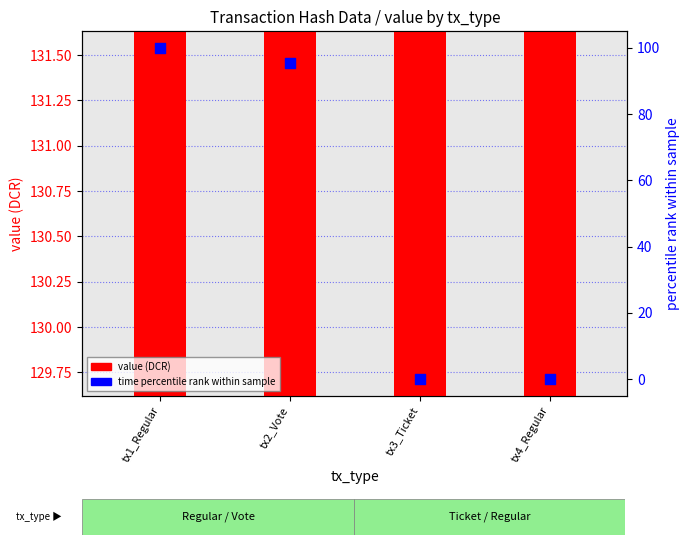

At which category is the sum across all series the highest?

tx1_Regular